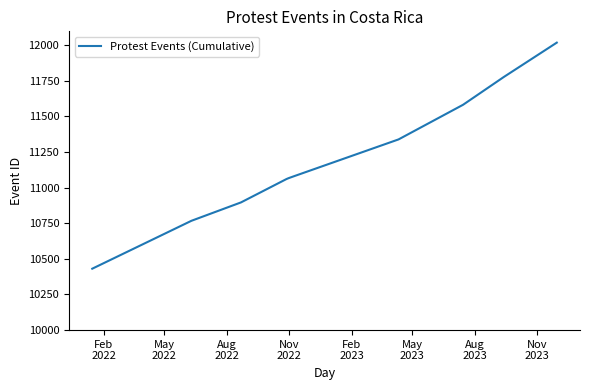

What is the smallest value displayed?

10431